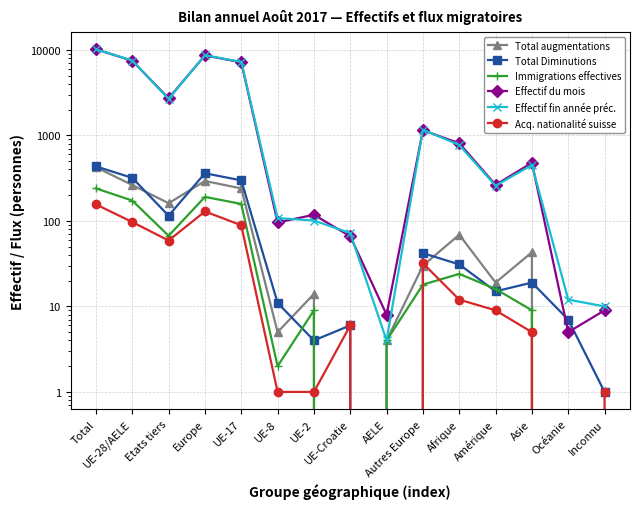

The value of Total Diminutions at Asie is 19. True or false?

True